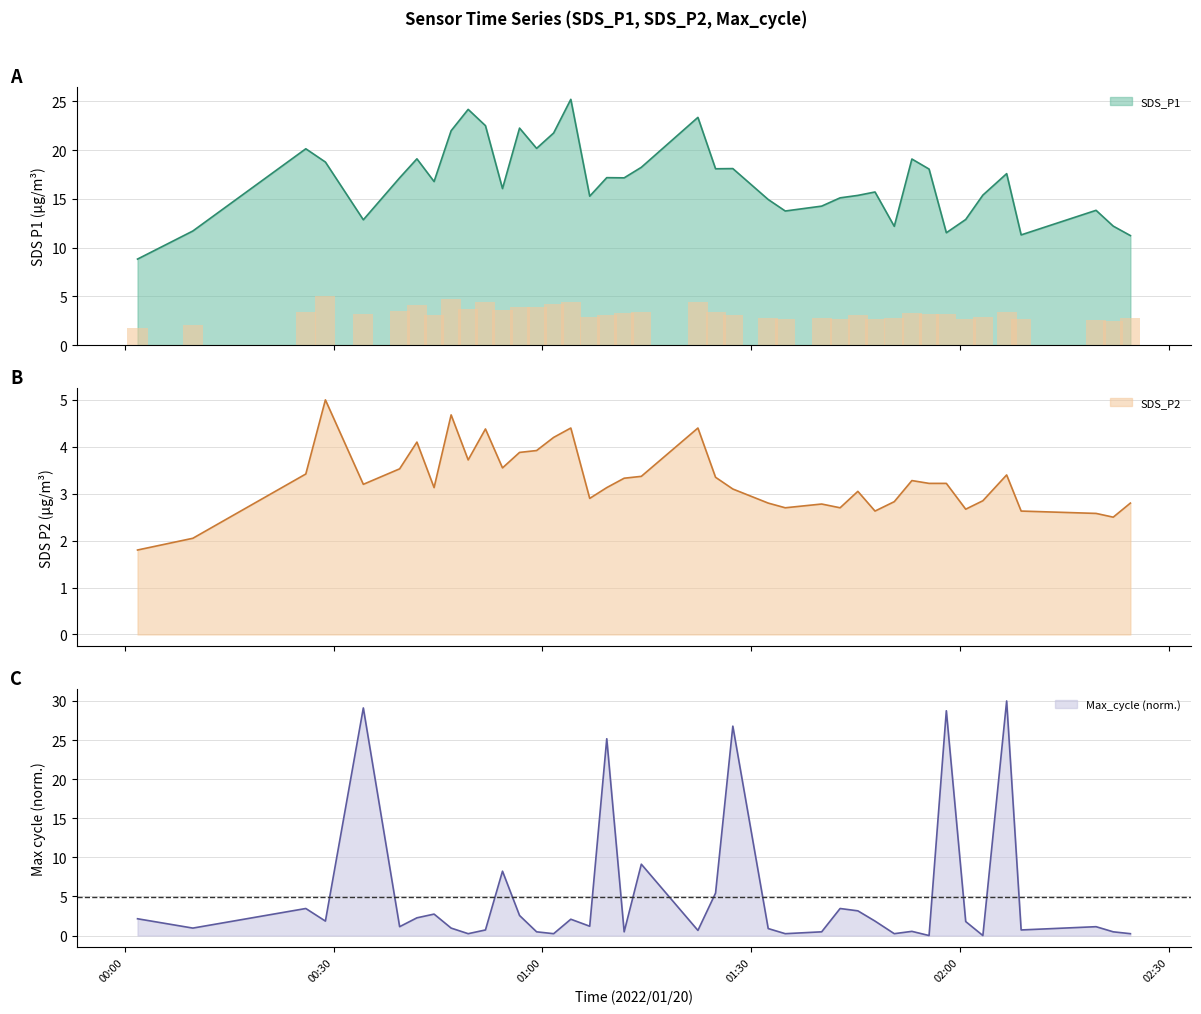

How many groups of bars are there?

40